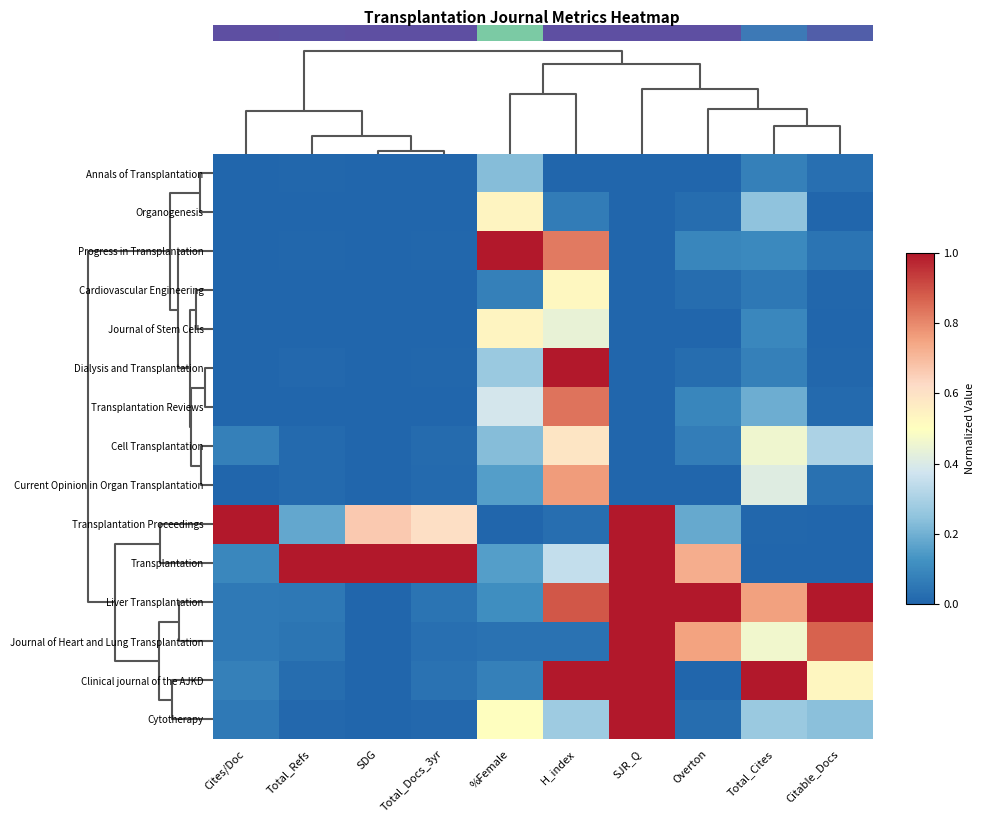

At which category does the chart reach its peak across all series?

%Female